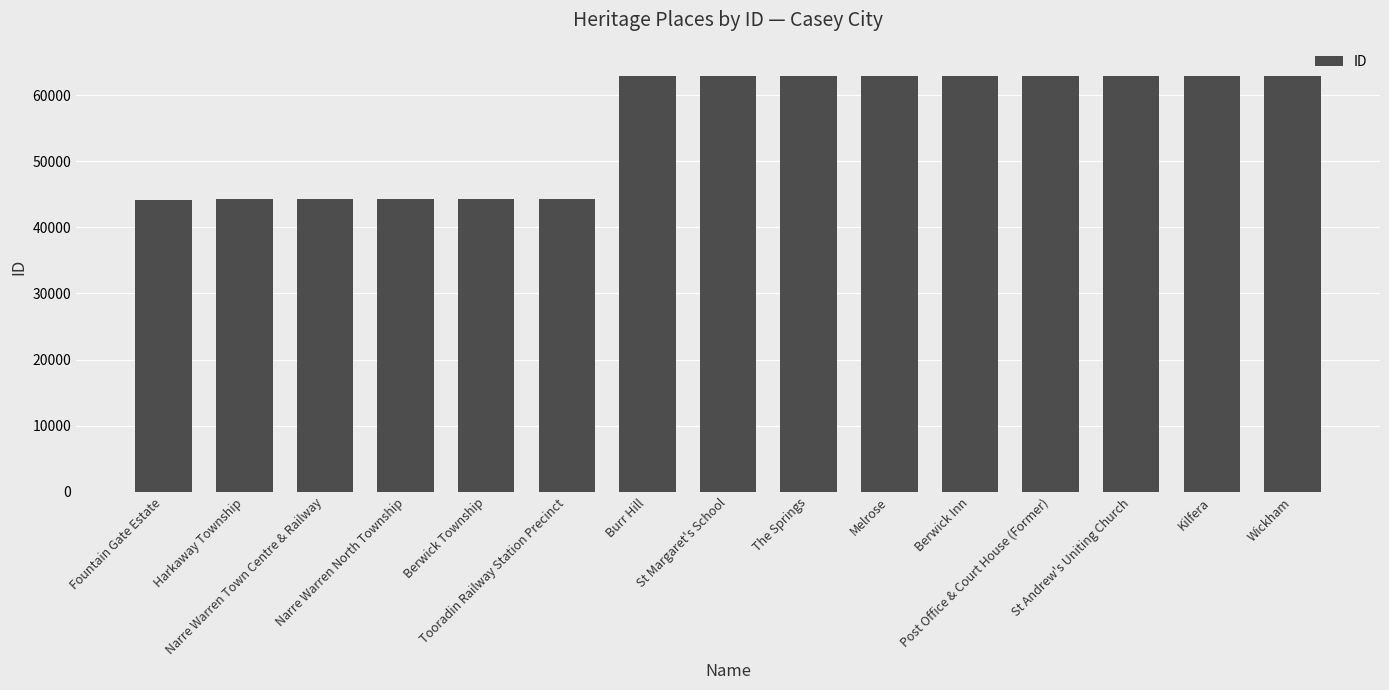

What is the greatest value displayed?

62895